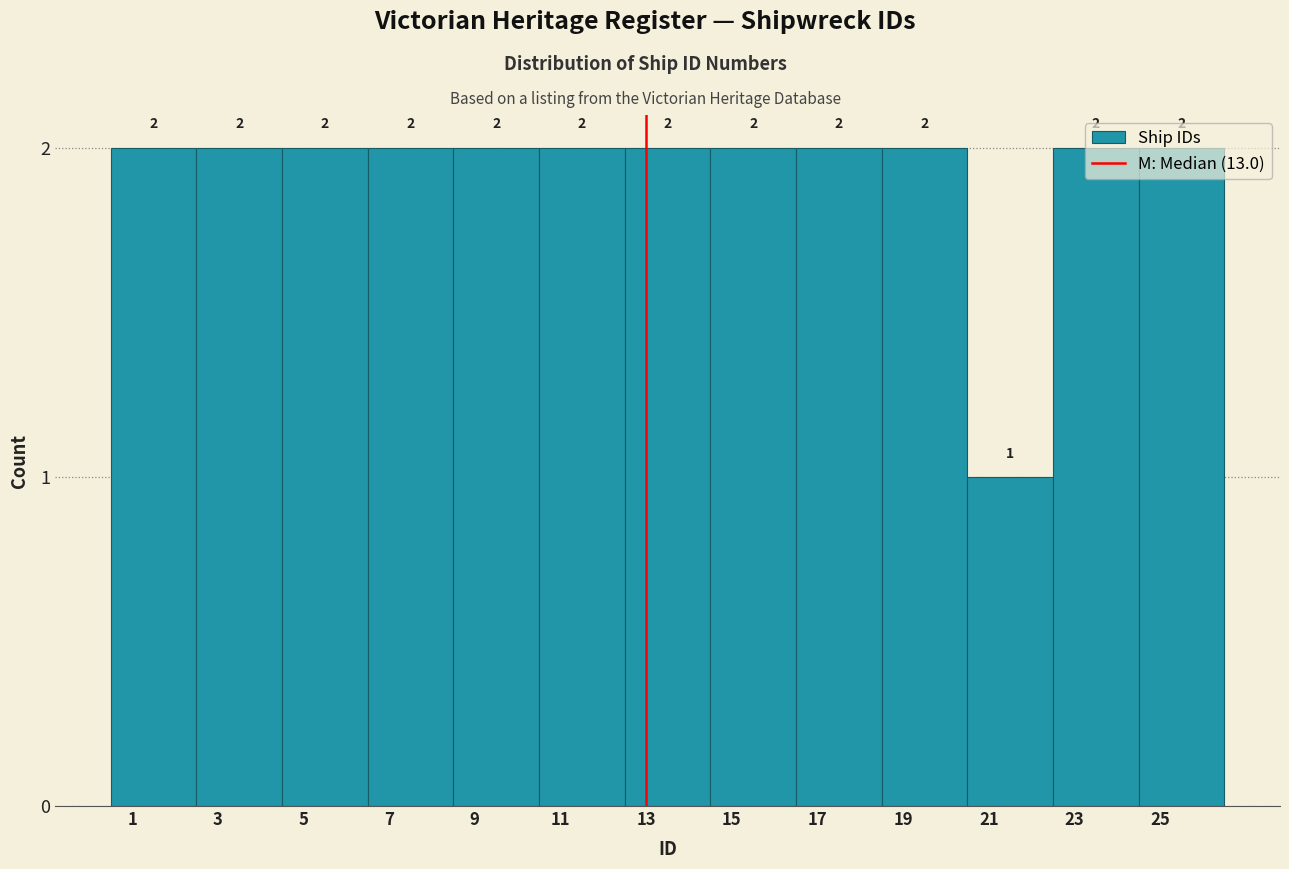

Reading left to right, list every bar in this chart as the range it spans on the x-axis followed by its height.

0.5 to 2.5: 2
2.5 to 4.5: 2
4.5 to 6.5: 2
6.5 to 8.5: 2
8.5 to 10.5: 2
10.5 to 12.5: 2
12.5 to 14.5: 2
14.5 to 16.5: 2
16.5 to 18.5: 2
18.5 to 20.5: 2
20.5 to 22.5: 1
22.5 to 24.5: 2
24.5 to 26.5: 2